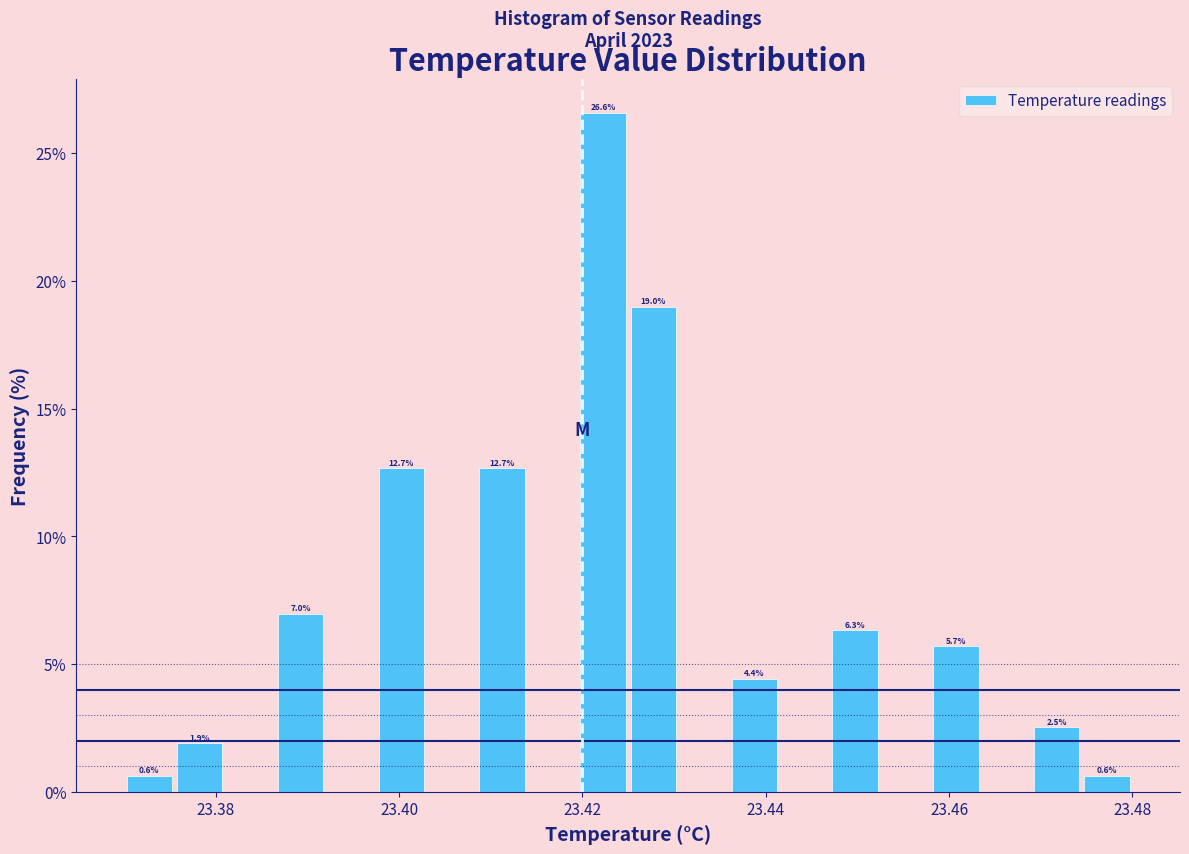

Read against the x-axis, roughly where is the centre of the tallest bar?

23.422